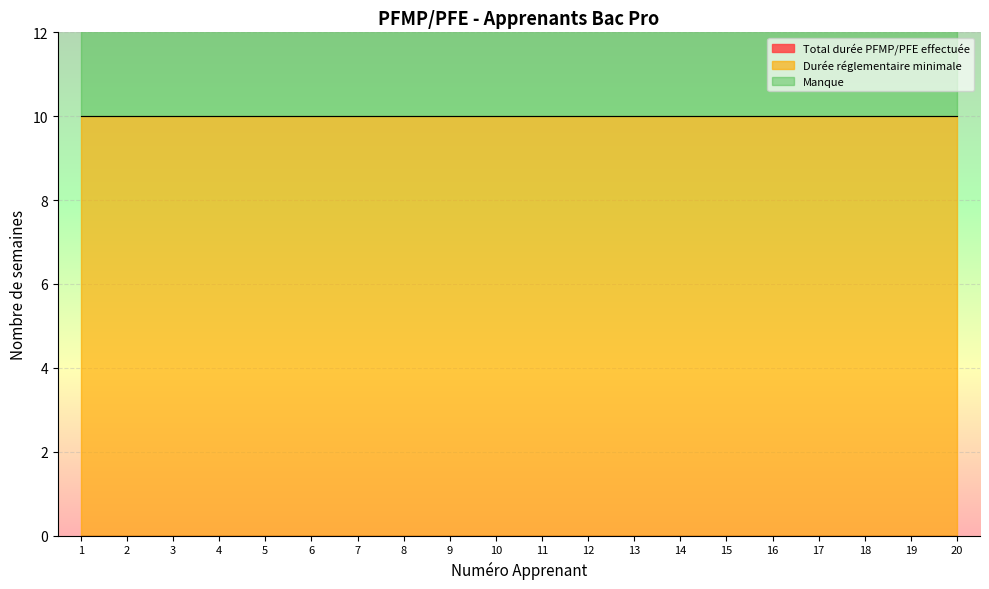

Rank the series at 9 from lowest to highest value.

Total durée PFMP/PFE effectuée, Durée réglementaire minimale, Manque